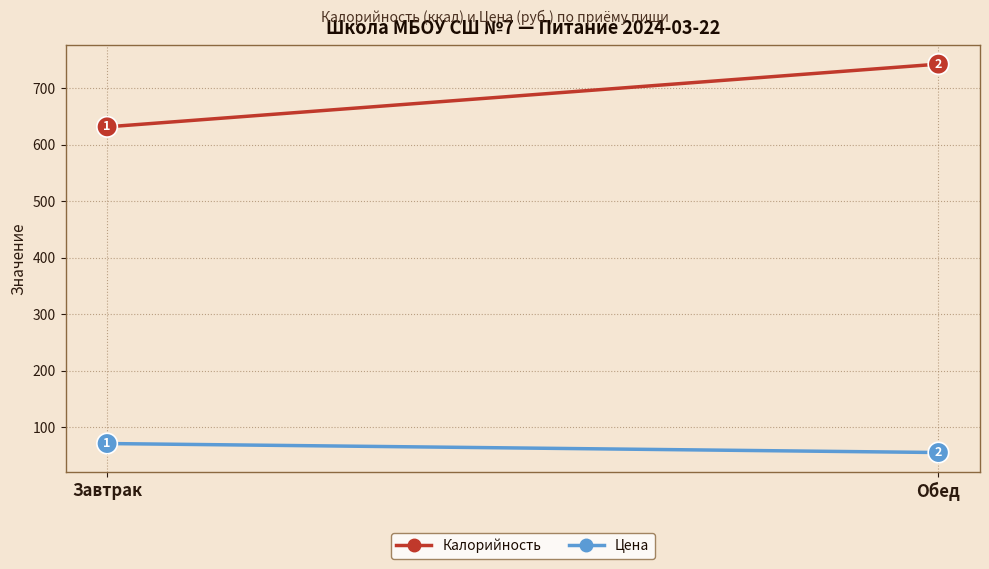

Reading right to left, transcribe all the data shown in this chart.

Калорийность: 743.0	631.9
Цена: 55.0	70.9